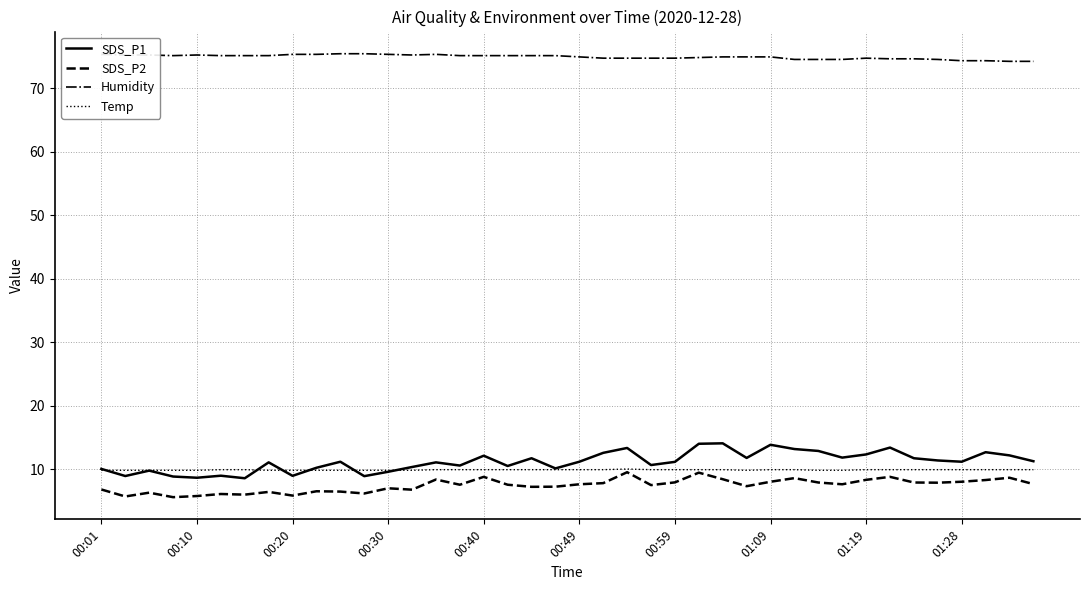

True or false: Humidity and SDS_P1 cross at least once.

False